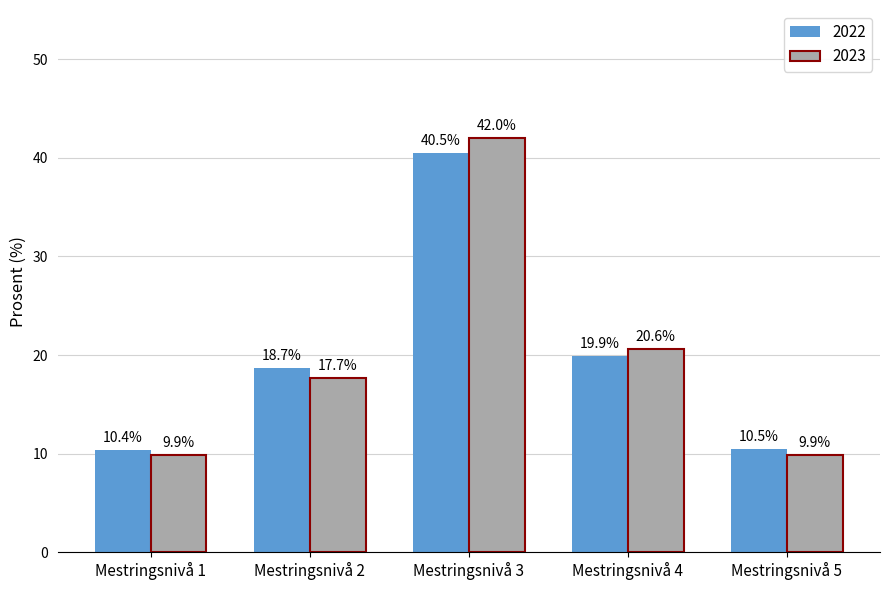

What is the spread (max minus min) of values at Mestringsnivå 2?

1.0